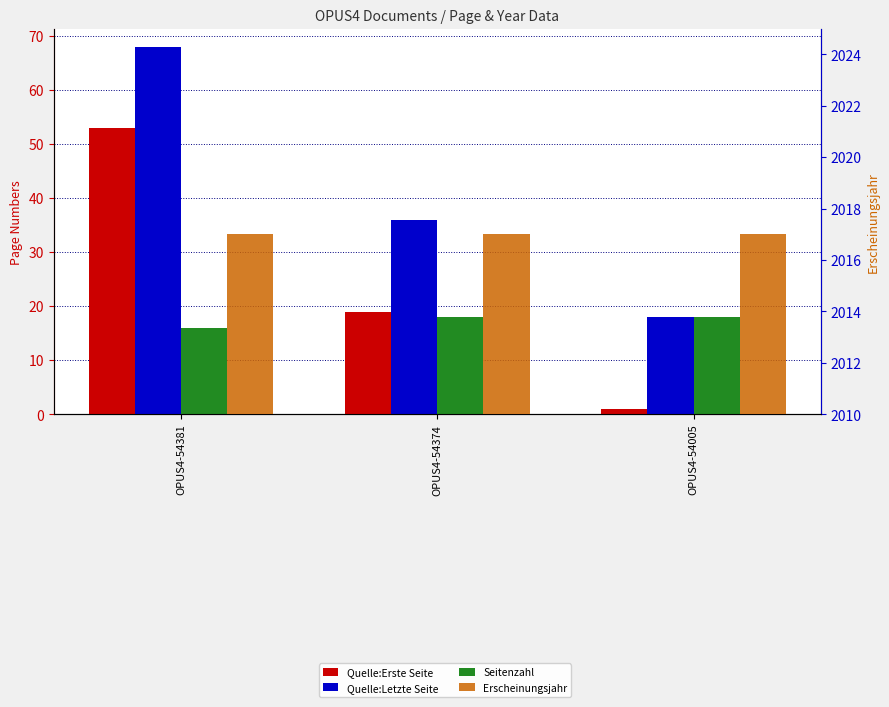

What is the difference between the maximum and second lowest values in the Quelle:Erste Seite series?

34